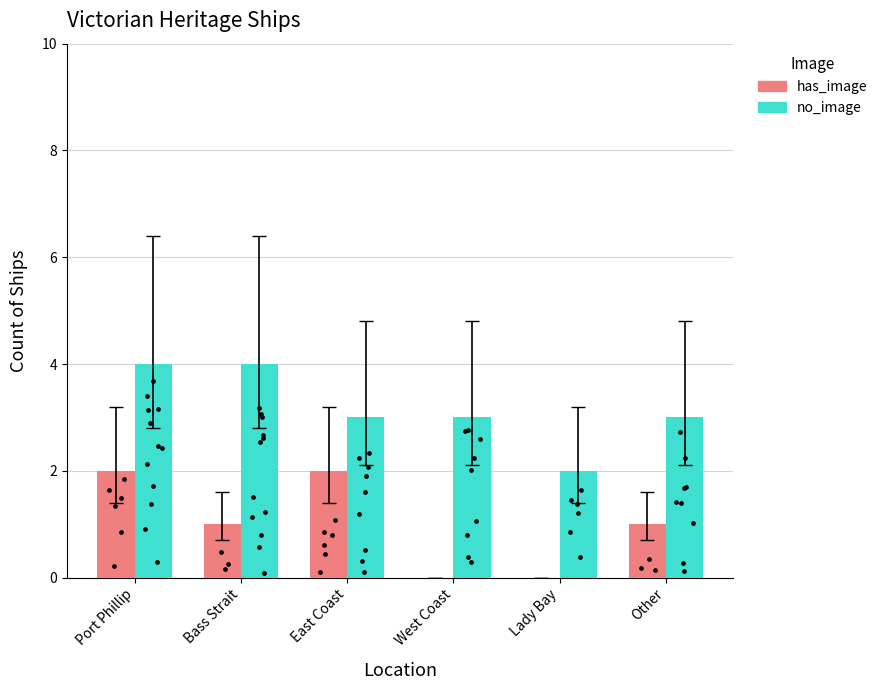

What is the total value across all series at Other?

4